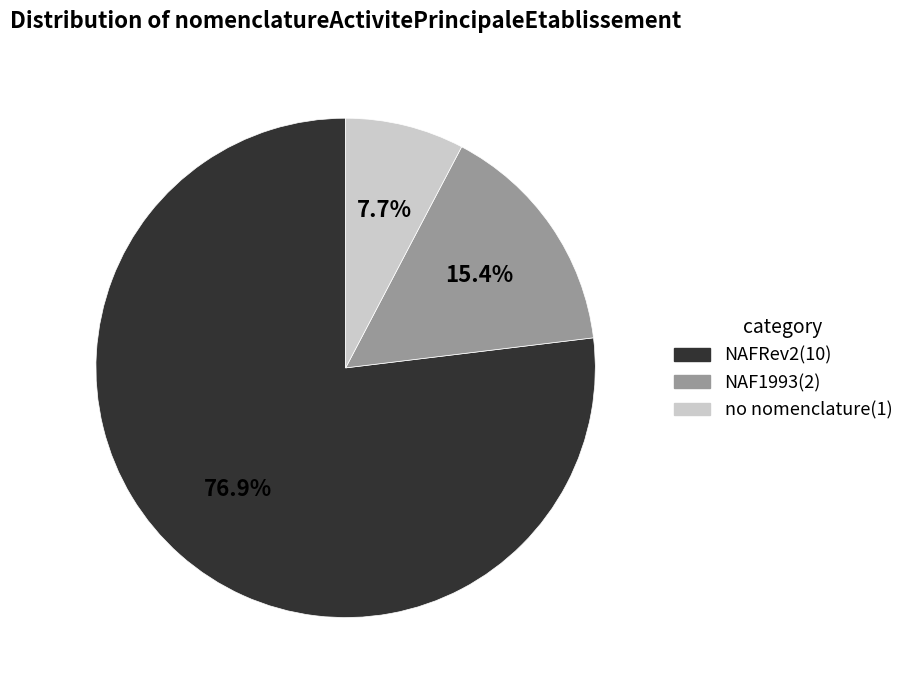

Does any single category account for the majority?

Yes